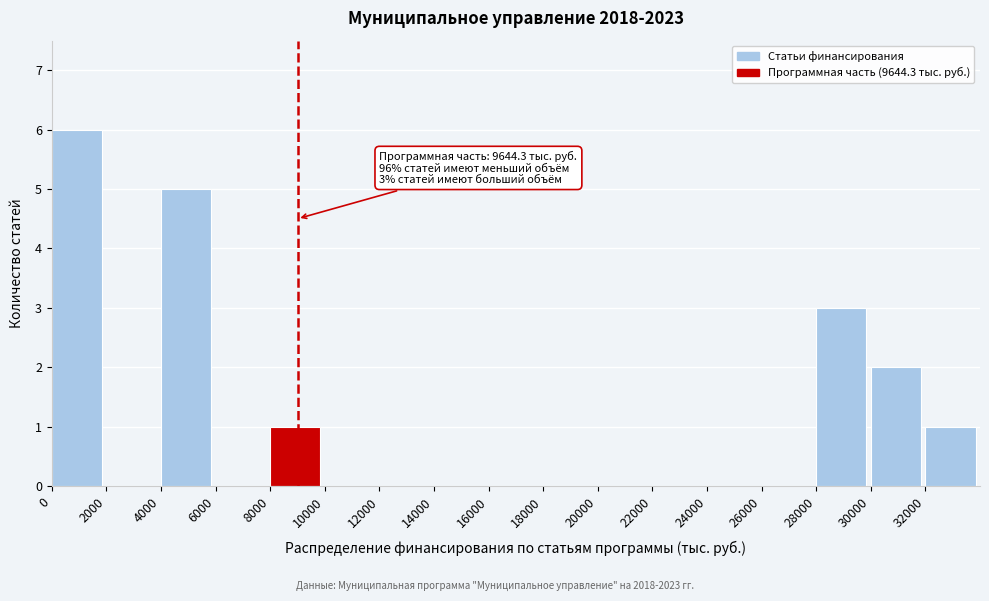

Which range on the x-axis has the tallest bar?

0 to 2000